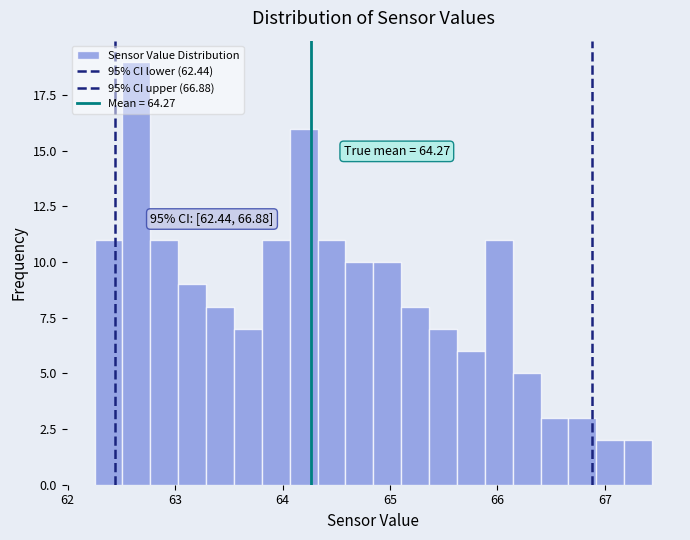

Around what value on the x-axis is the tallest bar? Give the approximate position of its centre, as read against the axis.

62.6